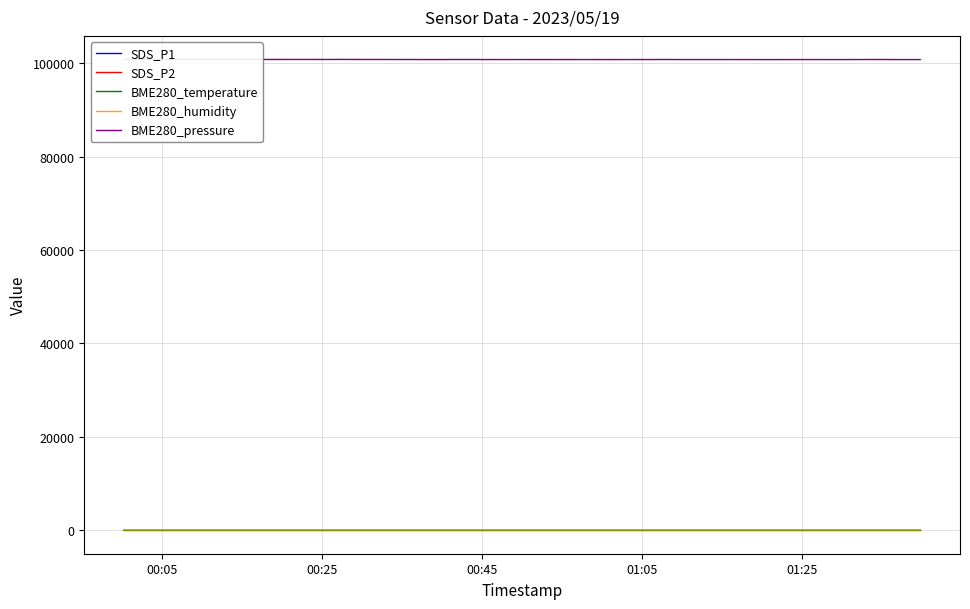

True or false: BME280_pressure and SDS_P1 cross at least once.

False